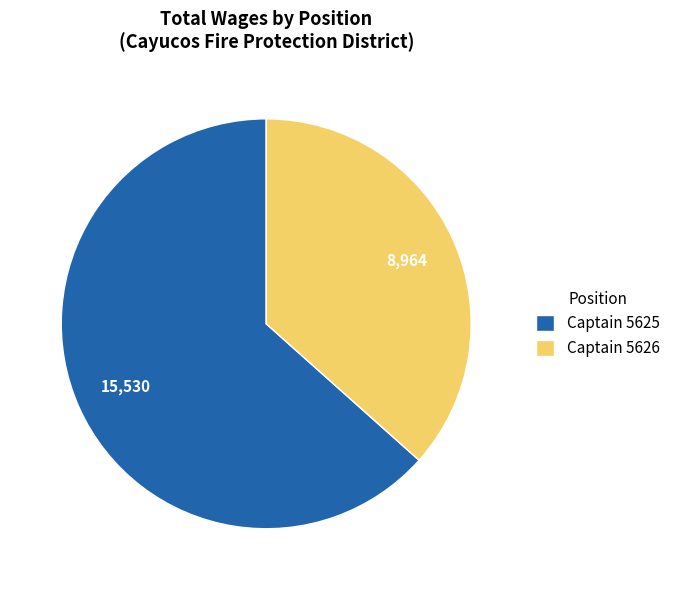

Which category accounts for the majority?

Captain 5625